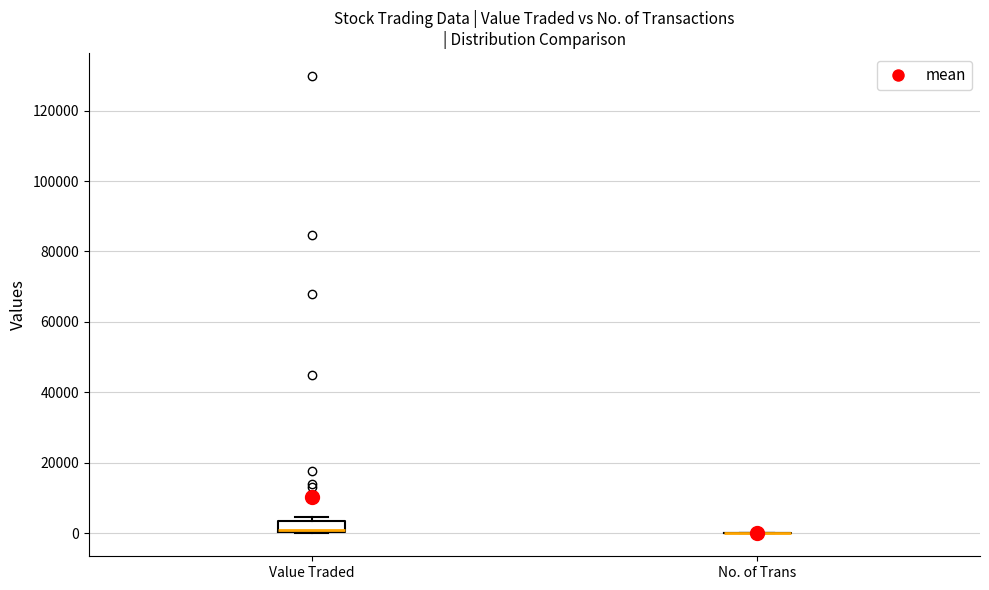

Reading left to right, read every box against the y-axis: the position of its median line, the range the box covers, and the ends of its whiskers. The values are not printed on the chart, so give them approximately, as read against the axis.

Value Traded: median 0 (drawn on the box's lower edge), box 0 to 4000, whiskers 0 to 4000 (just above the box's upper edge)
No. of Trans: box collapsed to a line at 0, whiskers 0 to 0